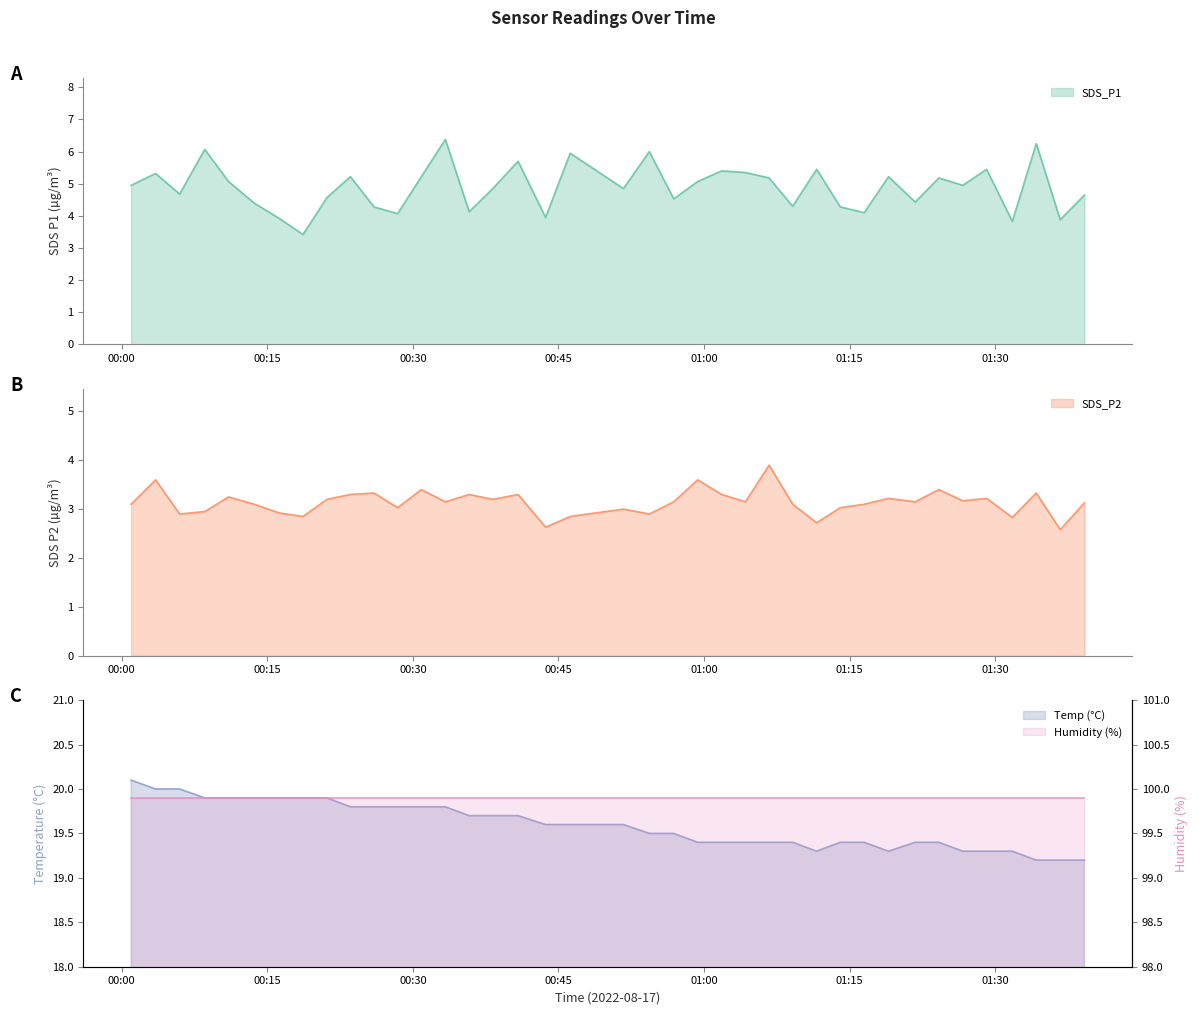

The SDS_P2 series shows 2.6 at 2022/08/17 01:36:40. True or false?

True